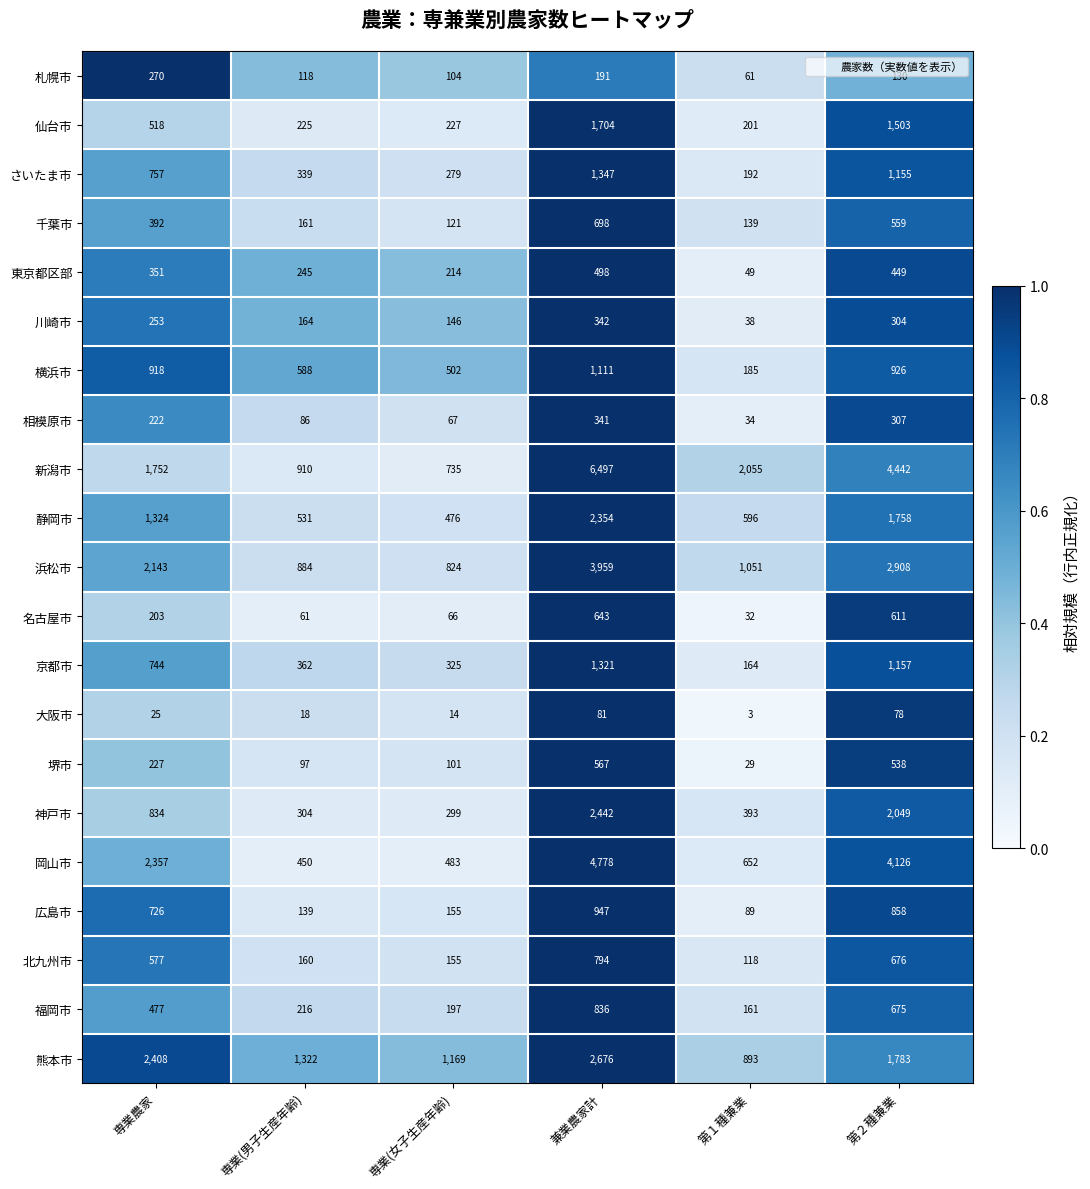

Where is 北九州市 nearest to the value 456?

専業農家